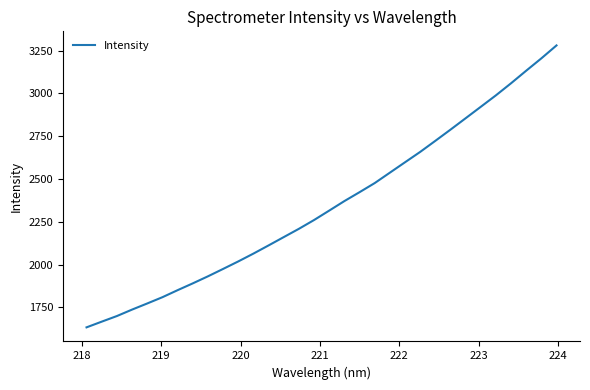

What is the maximum value shown in the chart?

3280.9